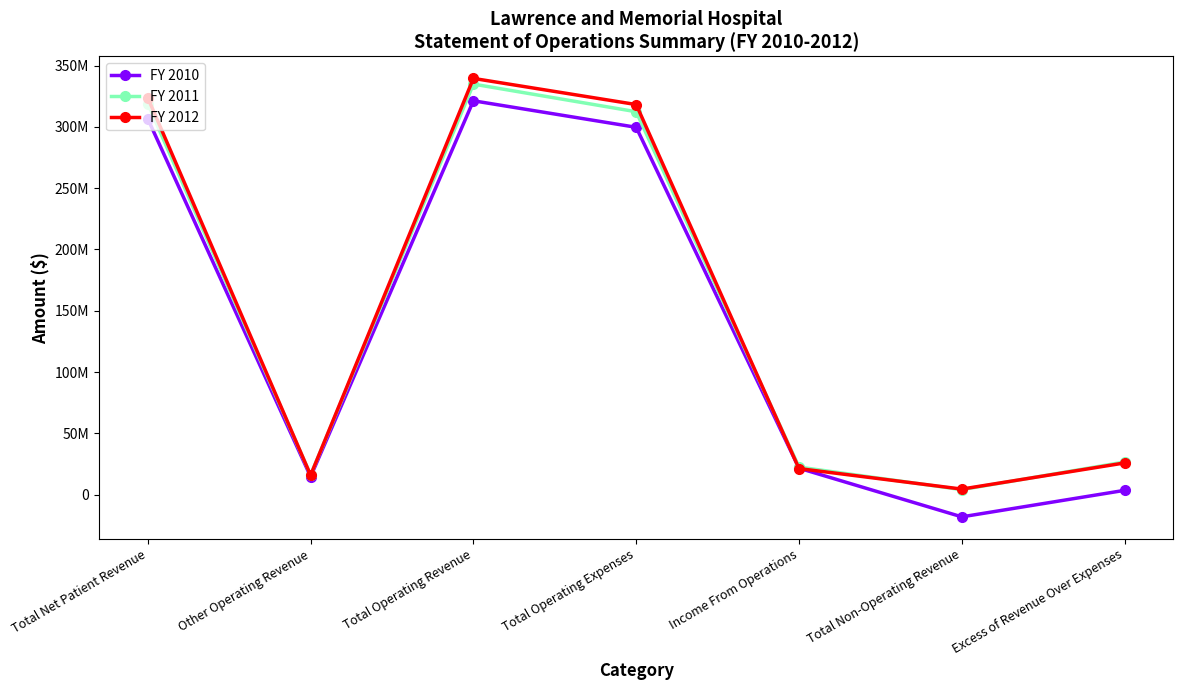

Is this an area chart (filled region under the line)?

No